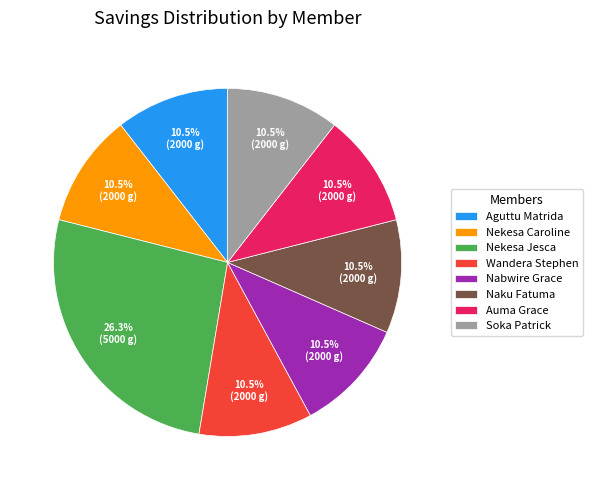

Does any single category account for the majority?

No